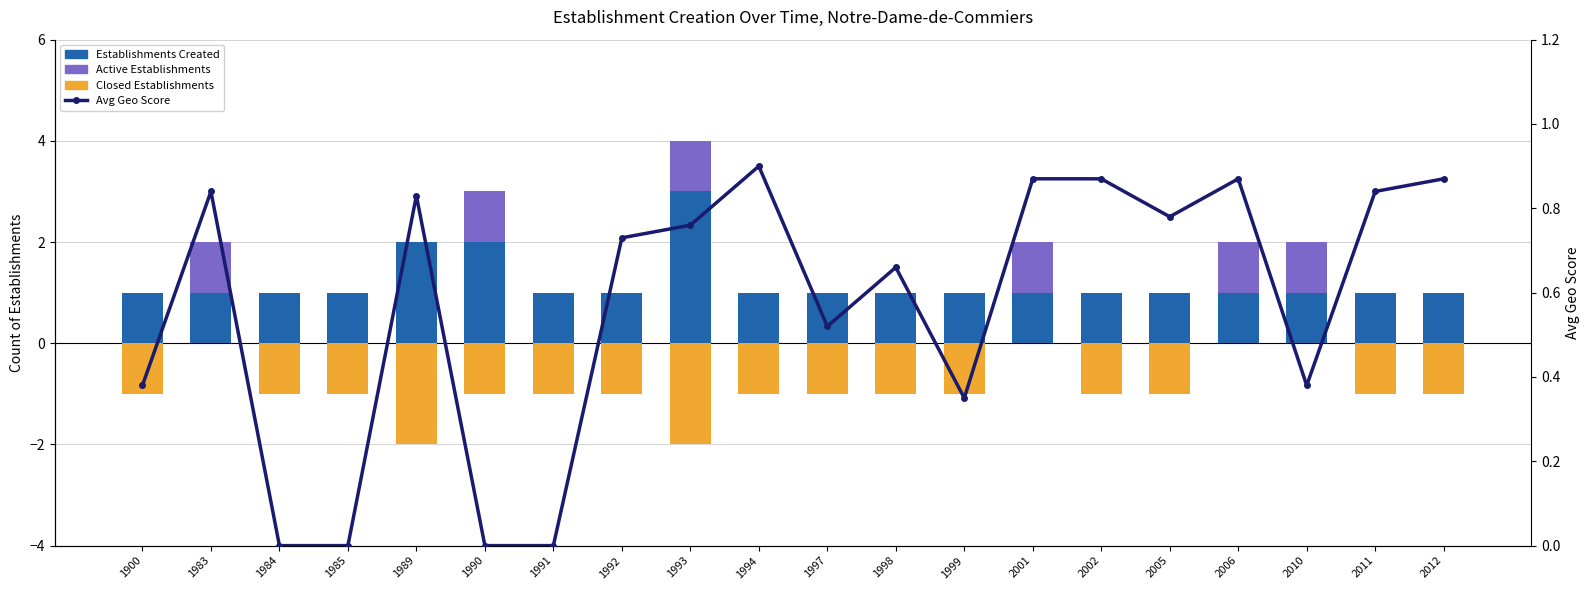

Between 1900 and 1992, which series saw the biggest shift?

Avg Geo Score